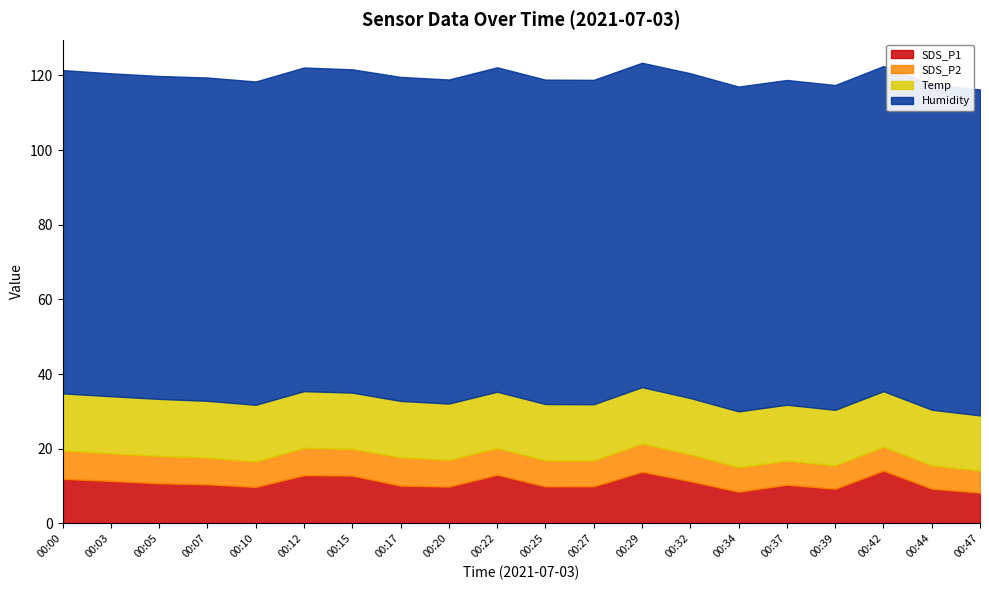

True or false: SDS_P2 has more than 0 interior local peaks.

True